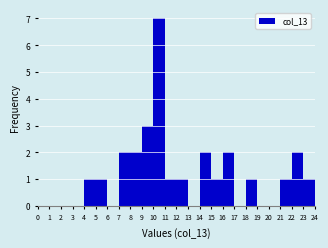

Reading left to right, transcribe this chart: for each bar, give the range it covers on the x-axis and its height. The values are not printed on the chart, so give them approximately, as read against the axis.

0 to 1: 0
1 to 2: 0
2 to 3: 0
3 to 4: 0
4 to 5: 1
5 to 6: 1
6 to 7: 0
7 to 8: 2
8 to 9: 2
9 to 10: 3
10 to 11: 7
11 to 12: 1
12 to 13: 1
13 to 14: 0
14 to 15: 2
15 to 16: 1
16 to 17: 2
17 to 18: 0
18 to 19: 1
19 to 20: 0
20 to 21: 0
21 to 22: 1
22 to 23: 2
23 to 24: 1